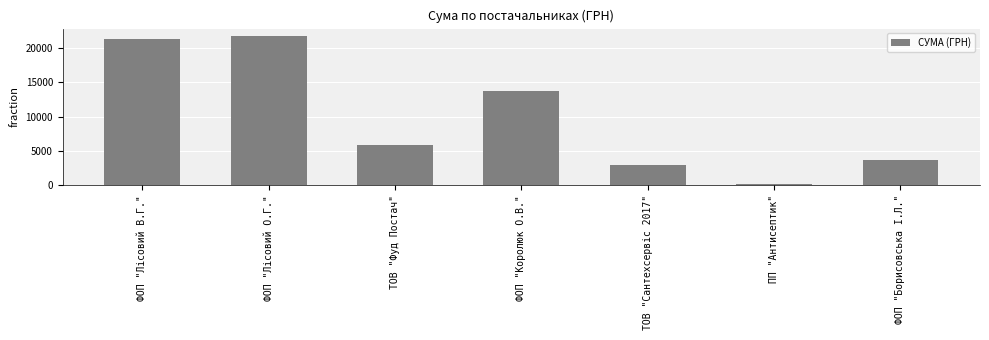

What is the change in value from ФОП "Лісовий О.Г." to ФОП "Борисовська І.Л."?

-18095.1